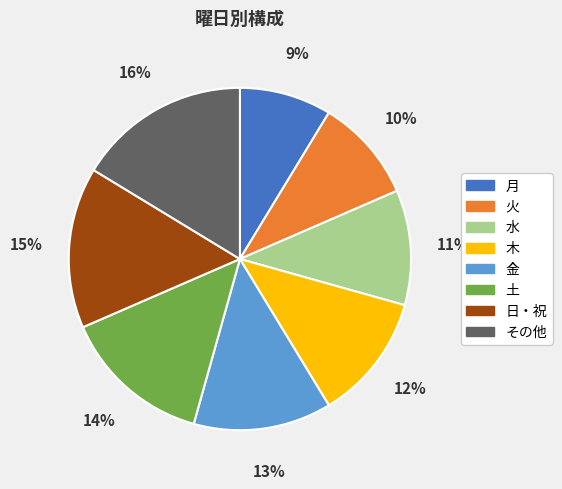

Does 月 account for over 50% of the chart?

No